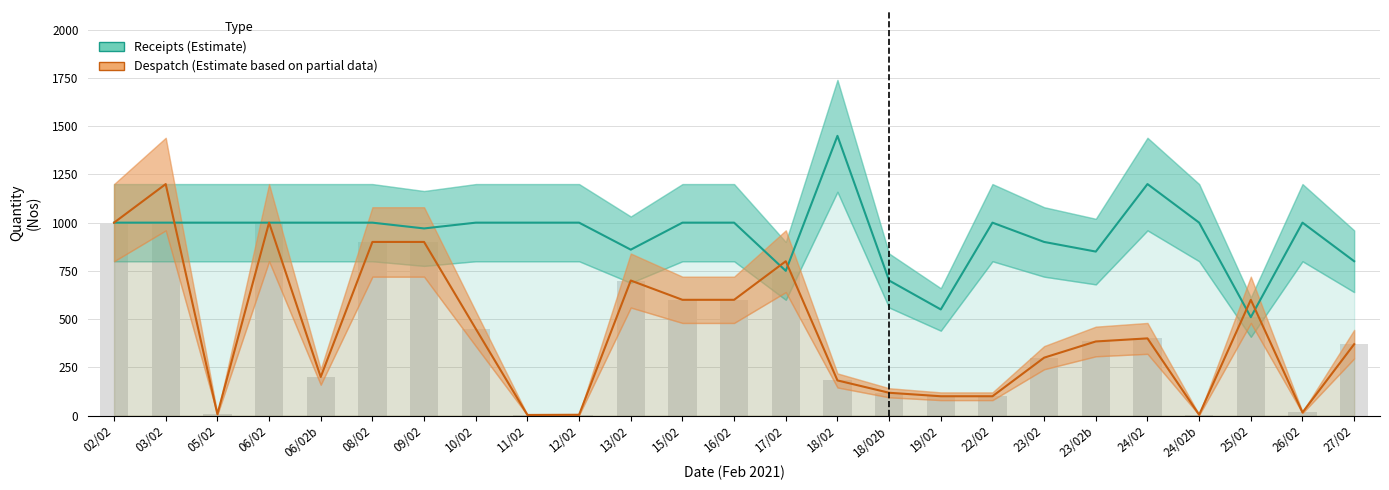

What is the difference between the highest and lowest values at 05/02?

993